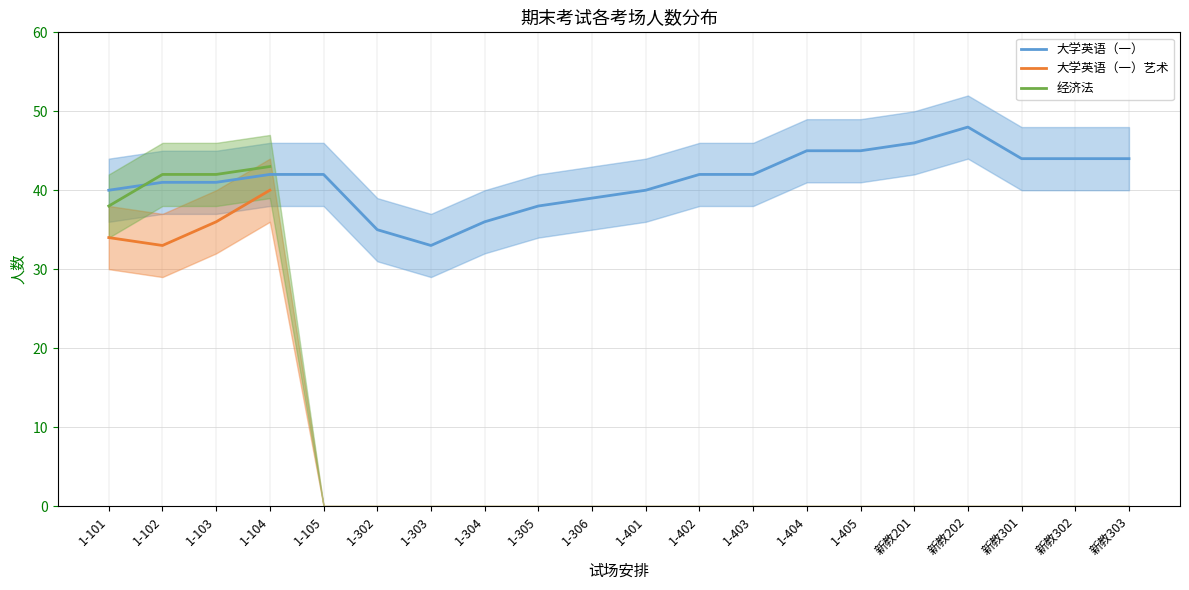

What is the label of the 15th point from the left?

1-405